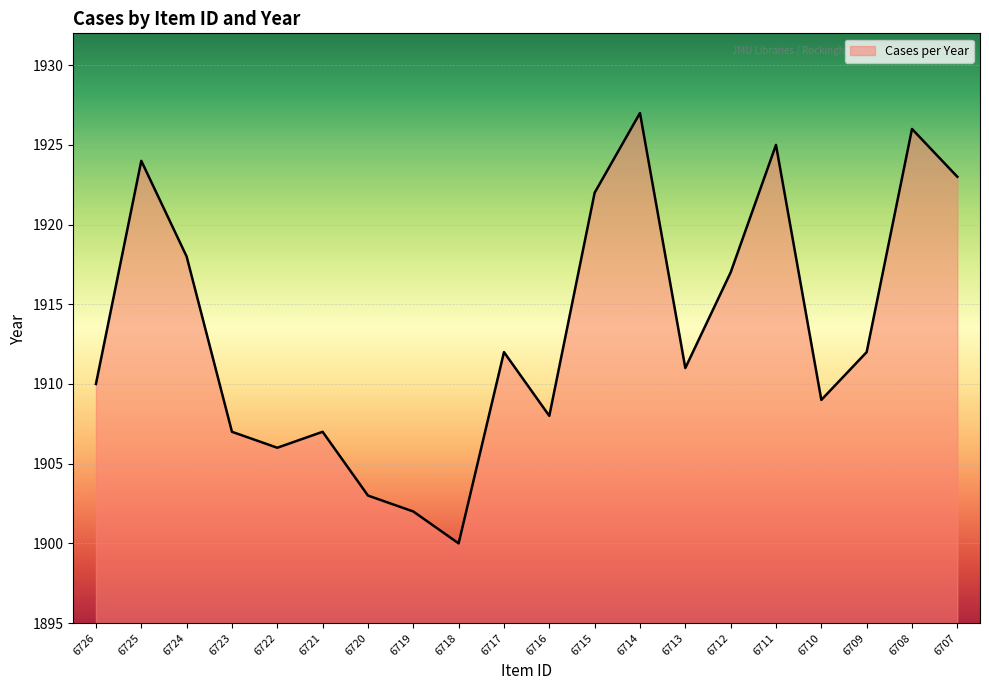

What is the difference between the values at 6712 and 6721?

10